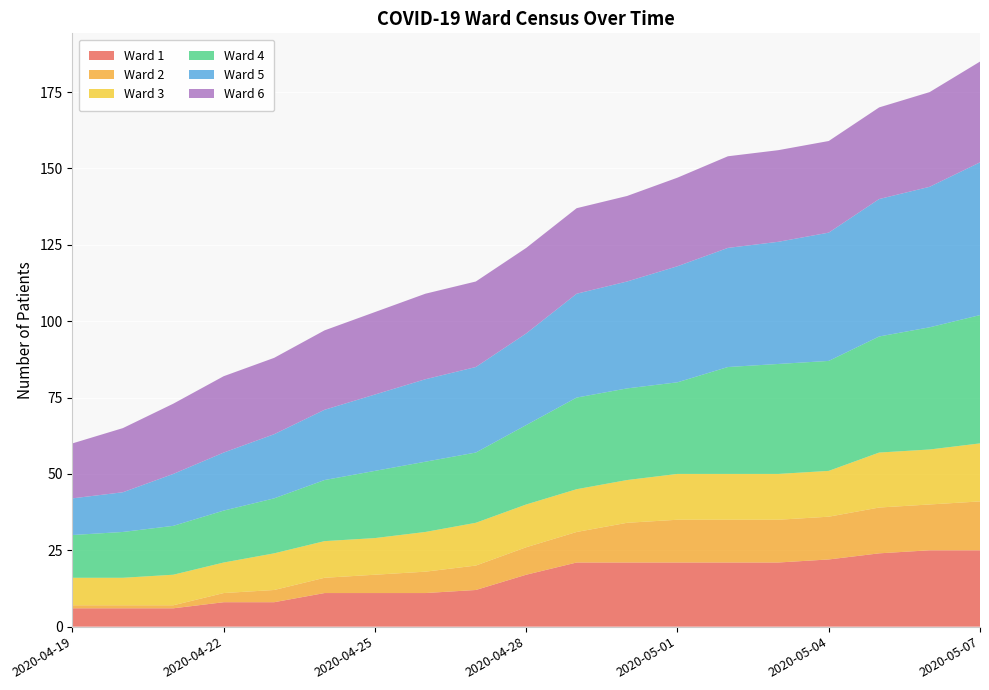

Reading left to right, list all the values displayed in this chart.

Ward 1: 6	6	6	8	8	11	11	11	12	17	21	21	21	21	21	22	24	25	25
Ward 2: 1	1	1	3	4	5	6	7	8	9	10	13	14	14	14	14	15	15	16
Ward 3: 9	9	10	10	12	12	12	13	14	14	14	14	15	15	15	15	18	18	19
Ward 4: 14	15	16	17	18	20	22	23	23	26	30	30	30	35	36	36	38	40	42
Ward 5: 12	13	17	19	21	23	25	27	28	30	34	35	38	39	40	42	45	46	50
Ward 6: 18	21	23	25	25	26	27	28	28	28	28	28	29	30	30	30	30	31	33